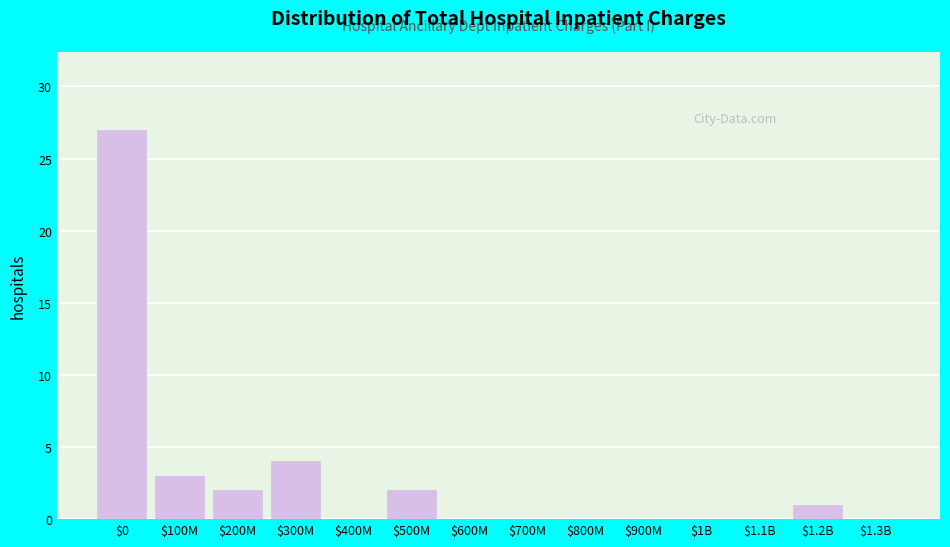

Where is the data nearest to the value 13?

$300M